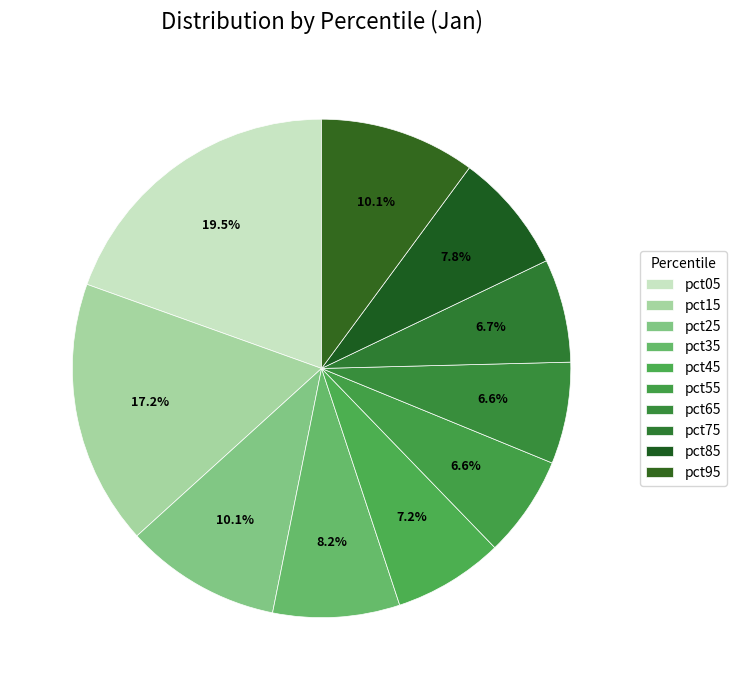

How many segments does this pie chart have?

10